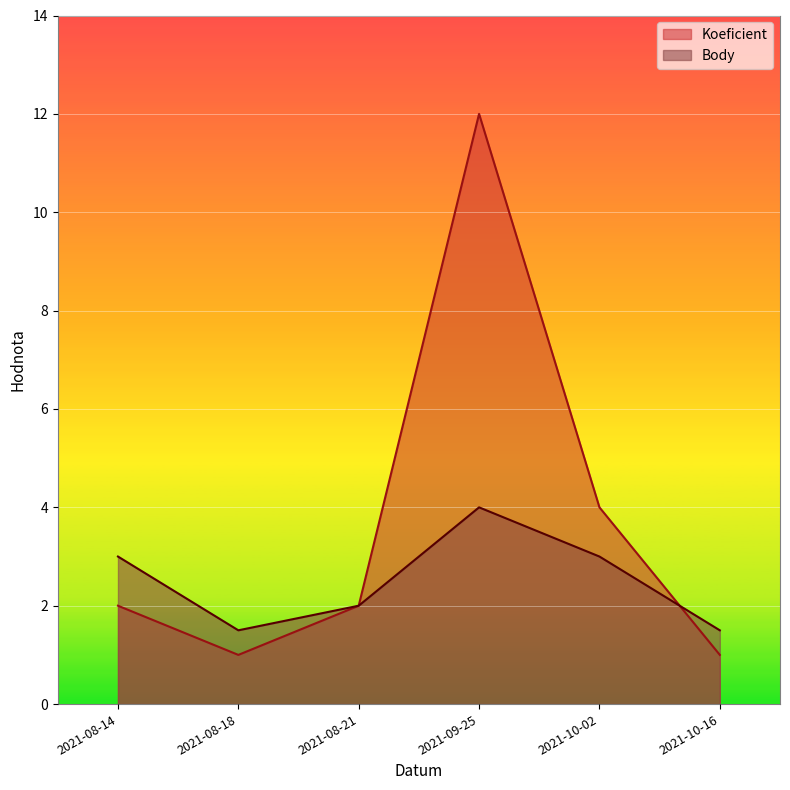

What is the highest value of the Body series?

4.0